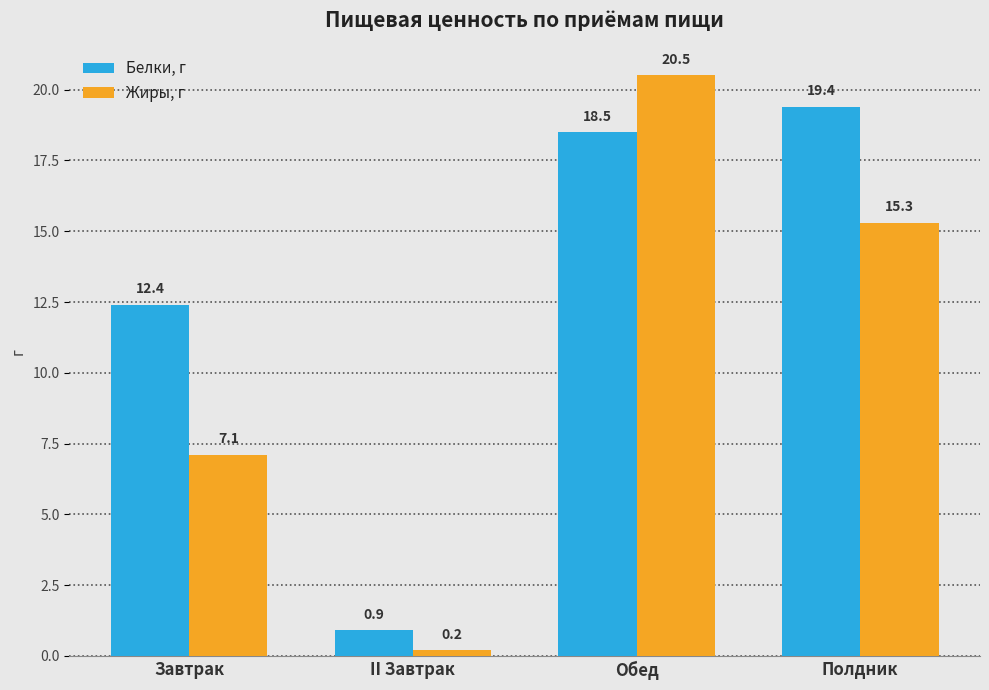

At which label does Жиры, г first exceed 15?

Обед